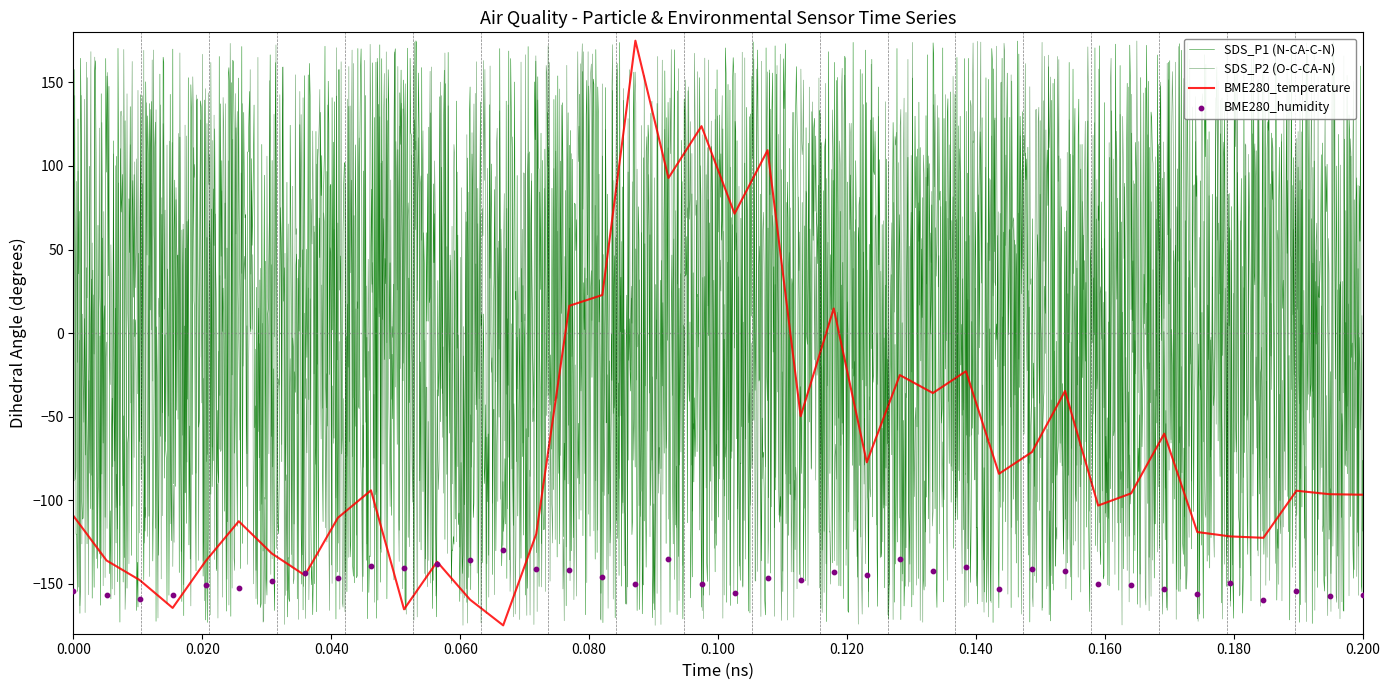

Which series has the largest Y range (max minus min)?

SDS_P1